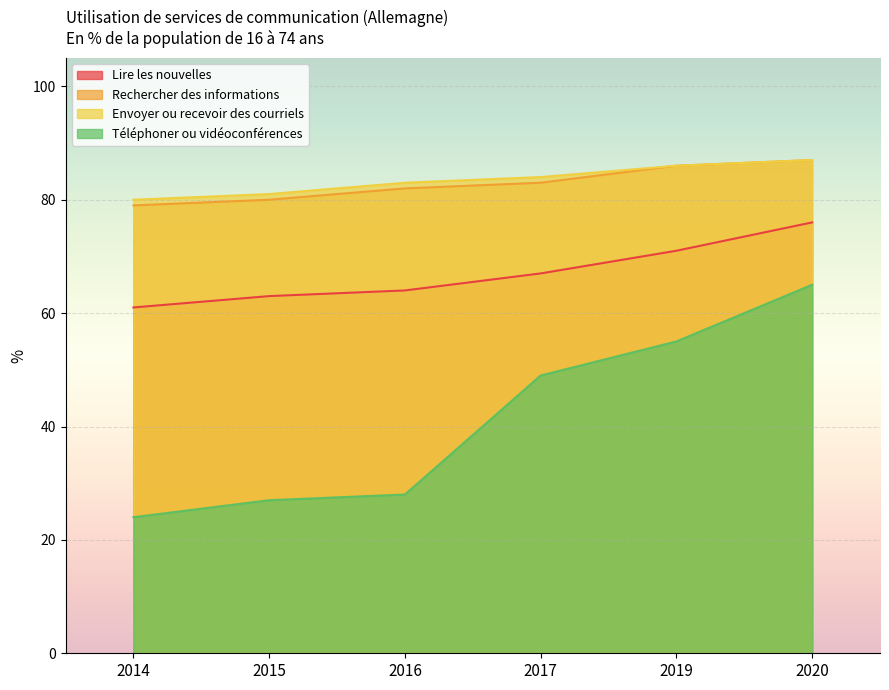

What is the total value across all series at 2017?

283